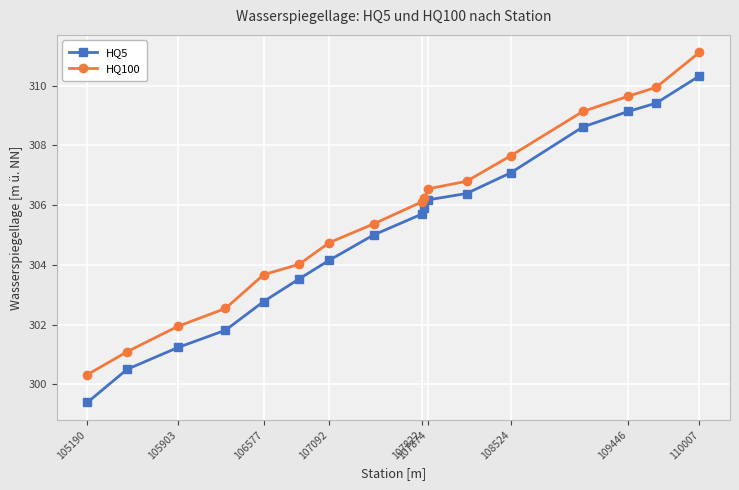

What is the value of the HQ100 point at the 6th from the left?

304.0